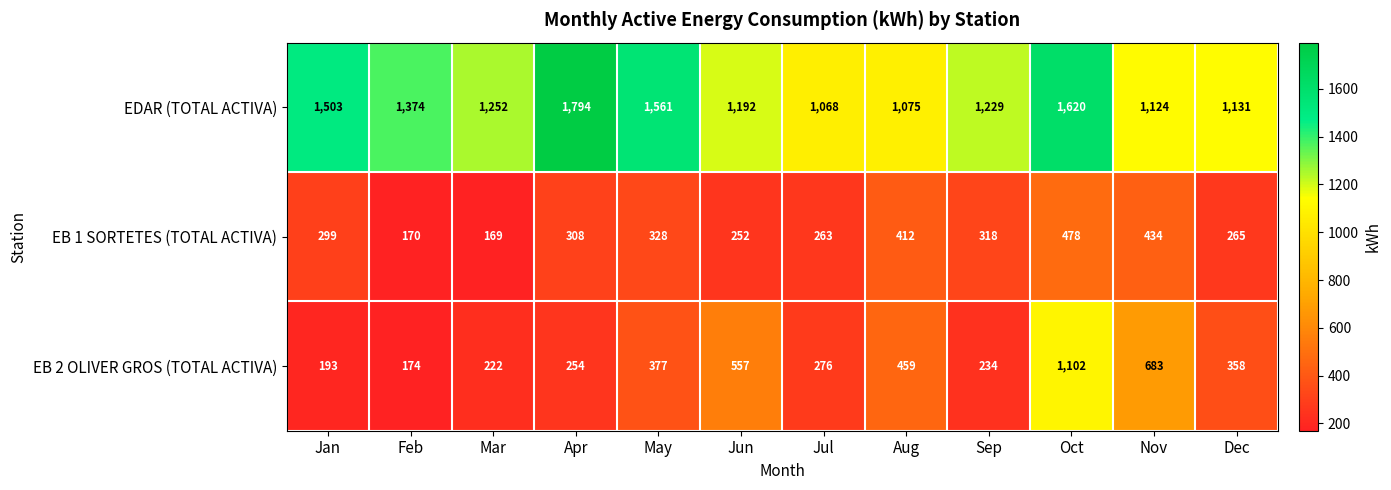

What is the average value of the EB 1 SORTETES (TOTAL ACTIVA) series?

308